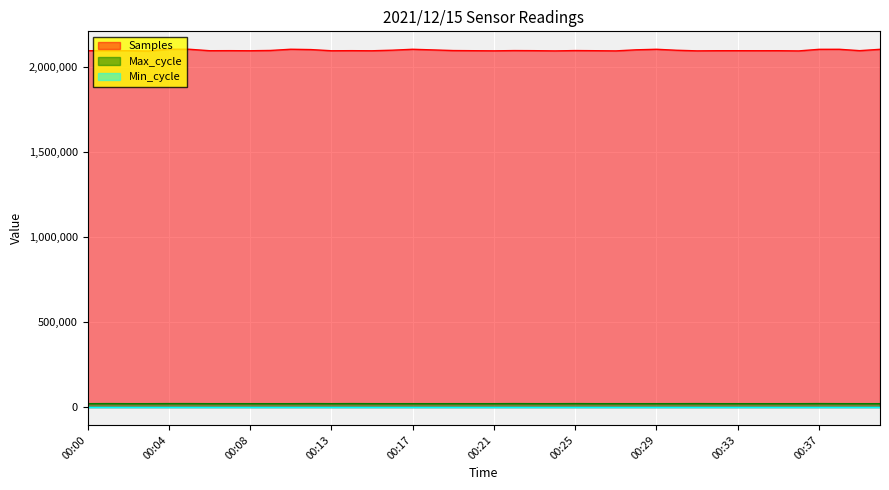

How many interior local peaks does the Max_cycle series have?

12